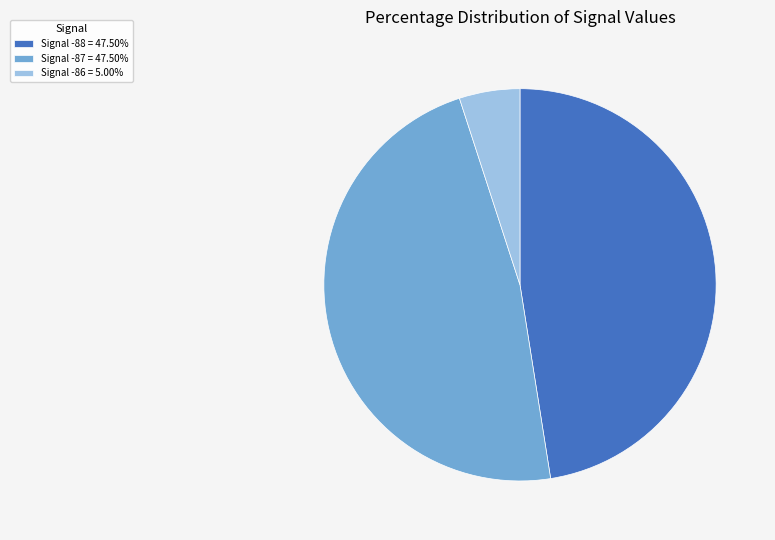

What is the ratio of the value at Signal -88 = 47.50% to the value at Signal -87 = 47.50%?

1.0